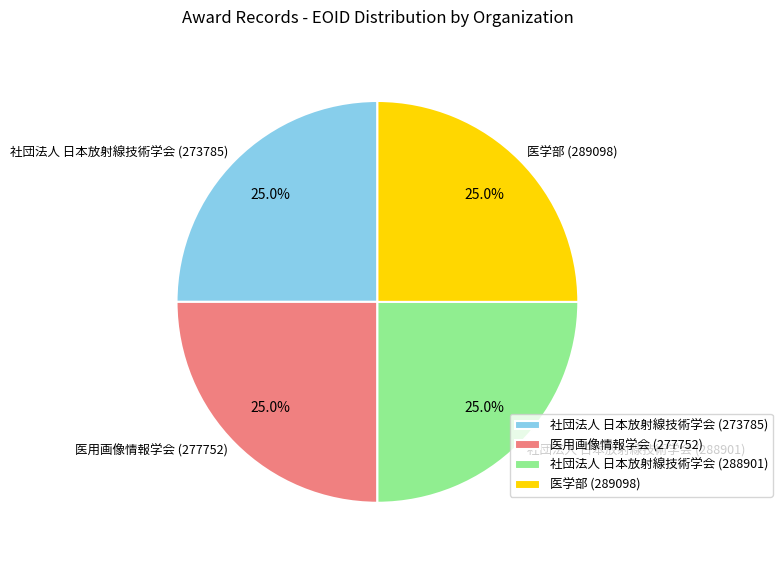

Is 医用画像情報学会 (277752) the majority of the pie?

No